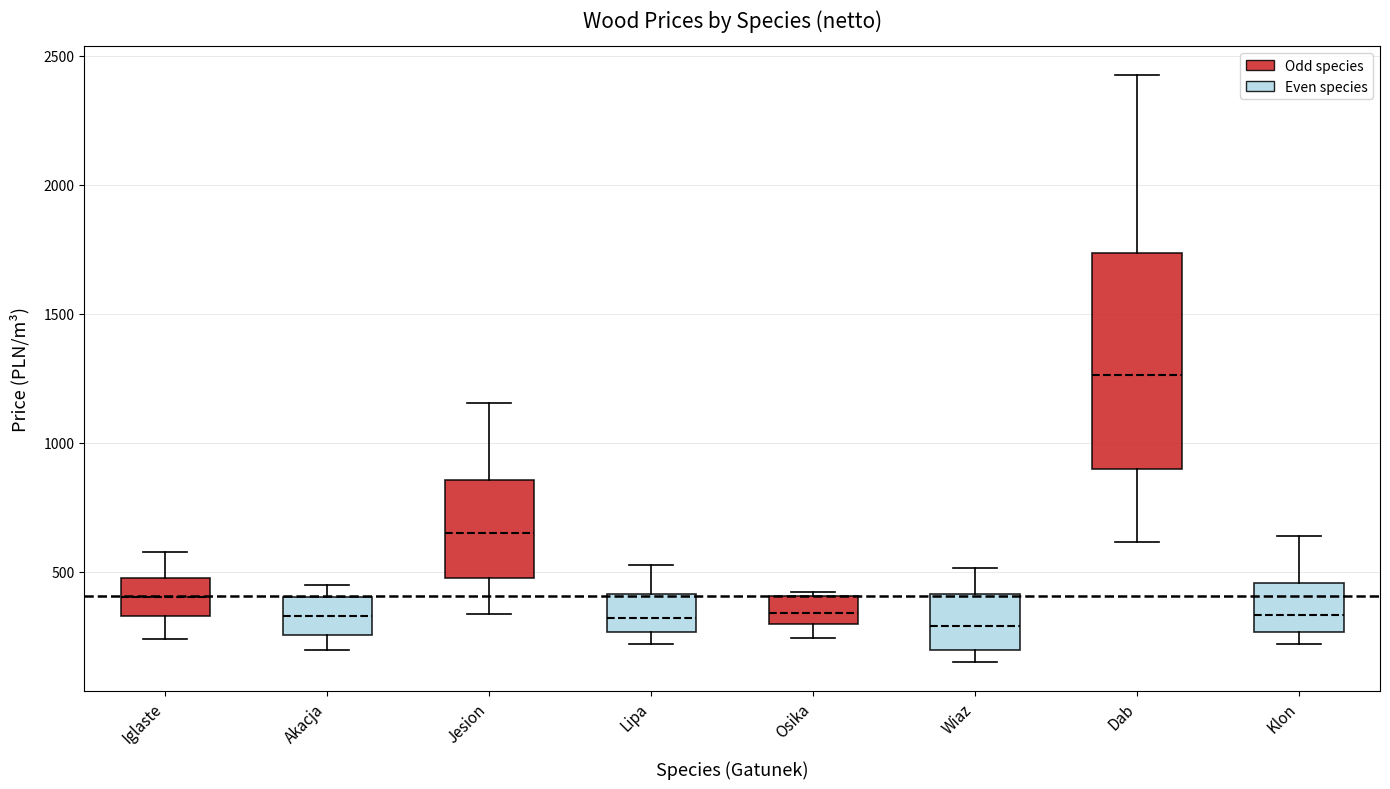

Comparing the boxes themselves (not the whiskers), which one is the tallest?

Dab